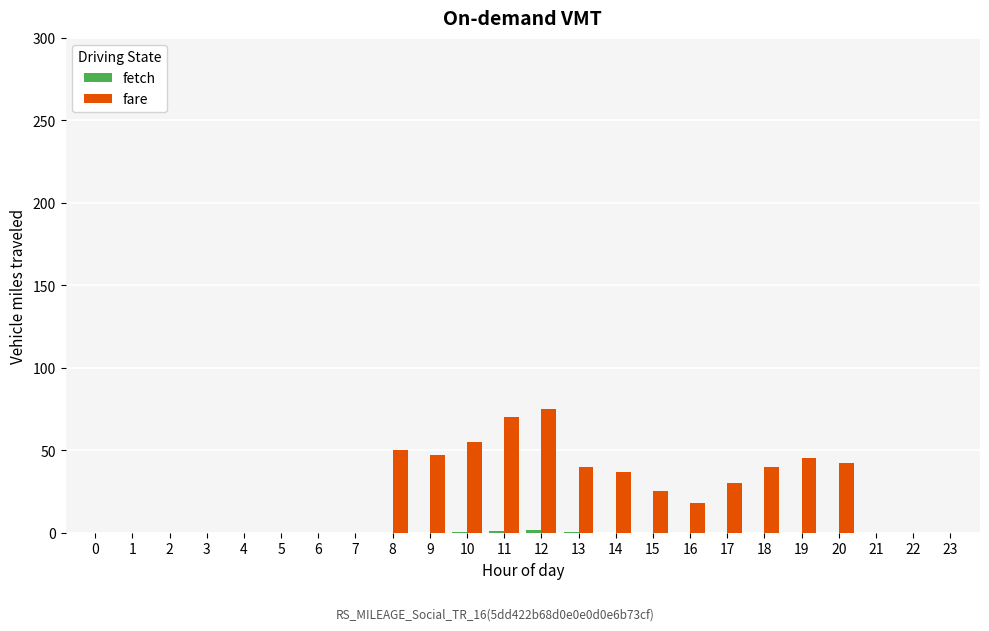

What is the sum of all fare values?

574.0